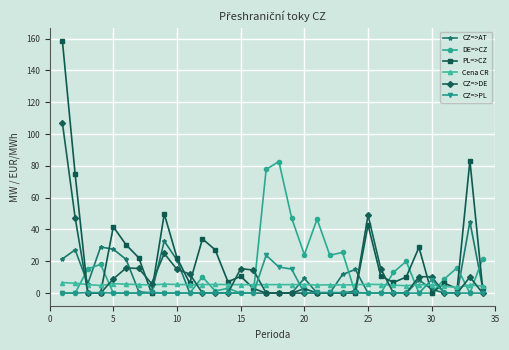

What is the greatest value displayed?

158.6